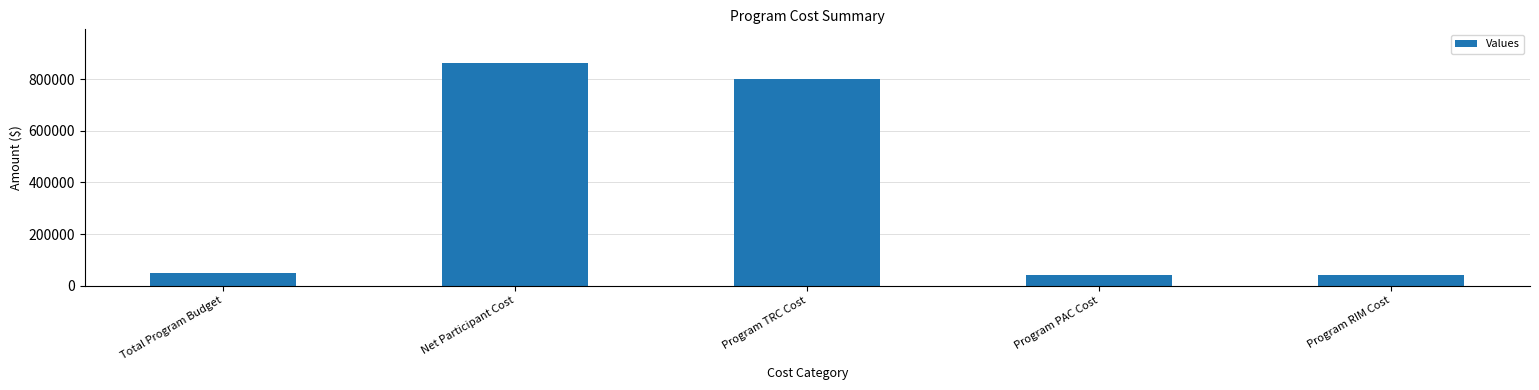

Which has a higher value, Program TRC Cost or Program RIM Cost?

Program TRC Cost